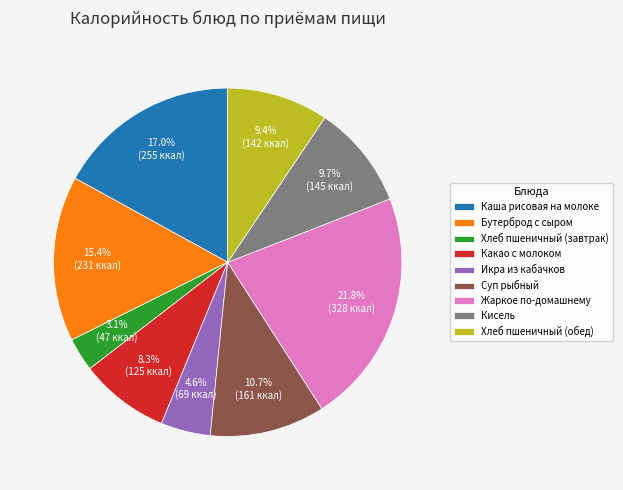

Is Хлеб пшеничный (завтрак) the majority of the pie?

No